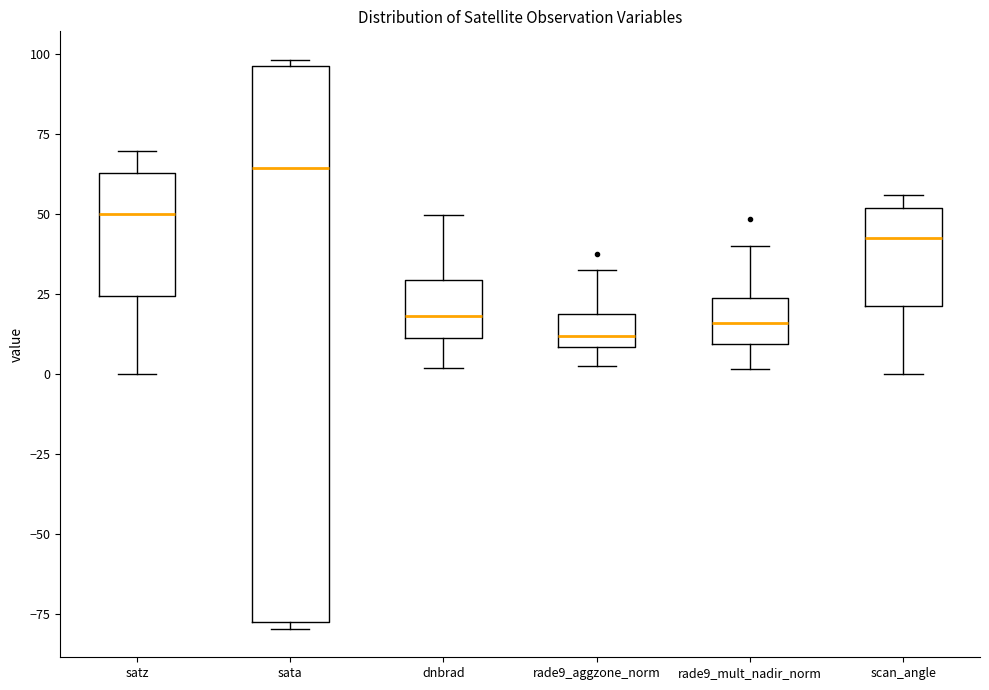

Which box has the highest median line?

sata